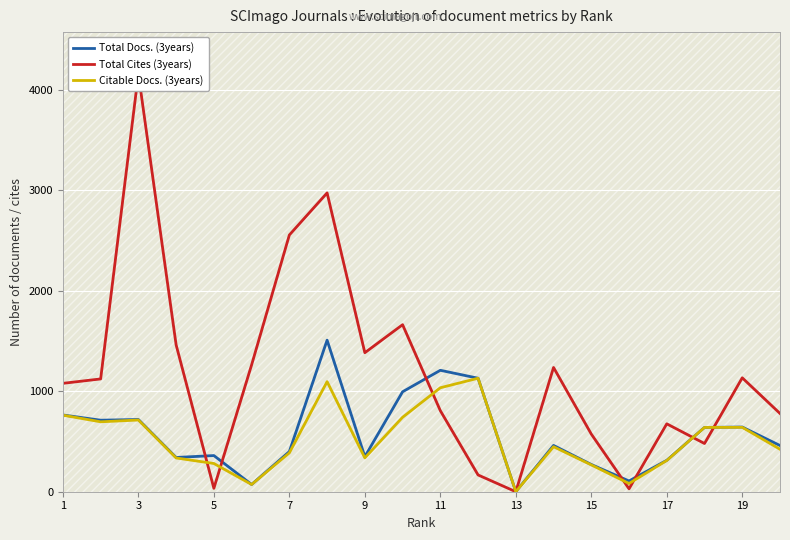

The value of Citable Docs. (3years) at 9 is 337. True or false?

True